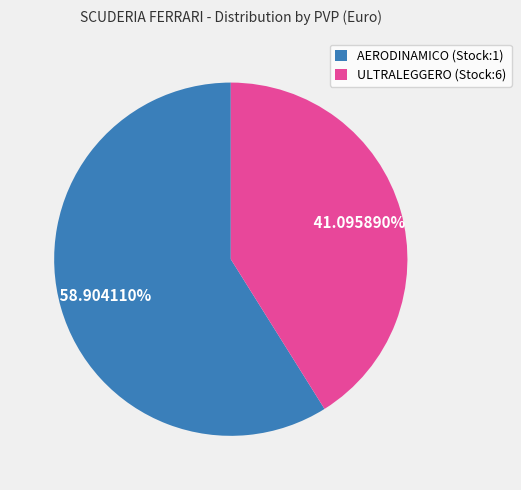

Is it true that ULTRALEGGERO (Stock:6) is 41% of the pie?

True